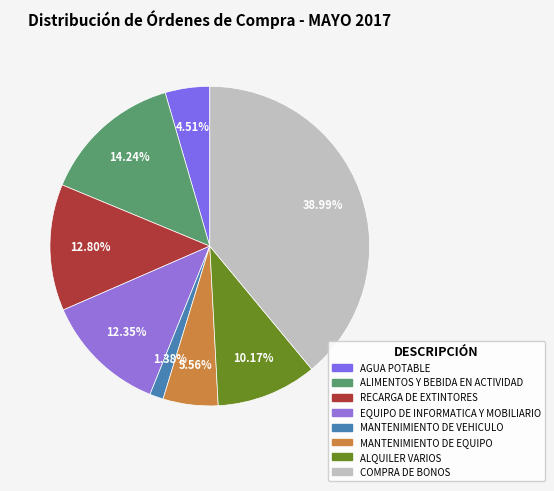

The COMPRA DE BONOS slice represents 39% of the pie. True or false?

True